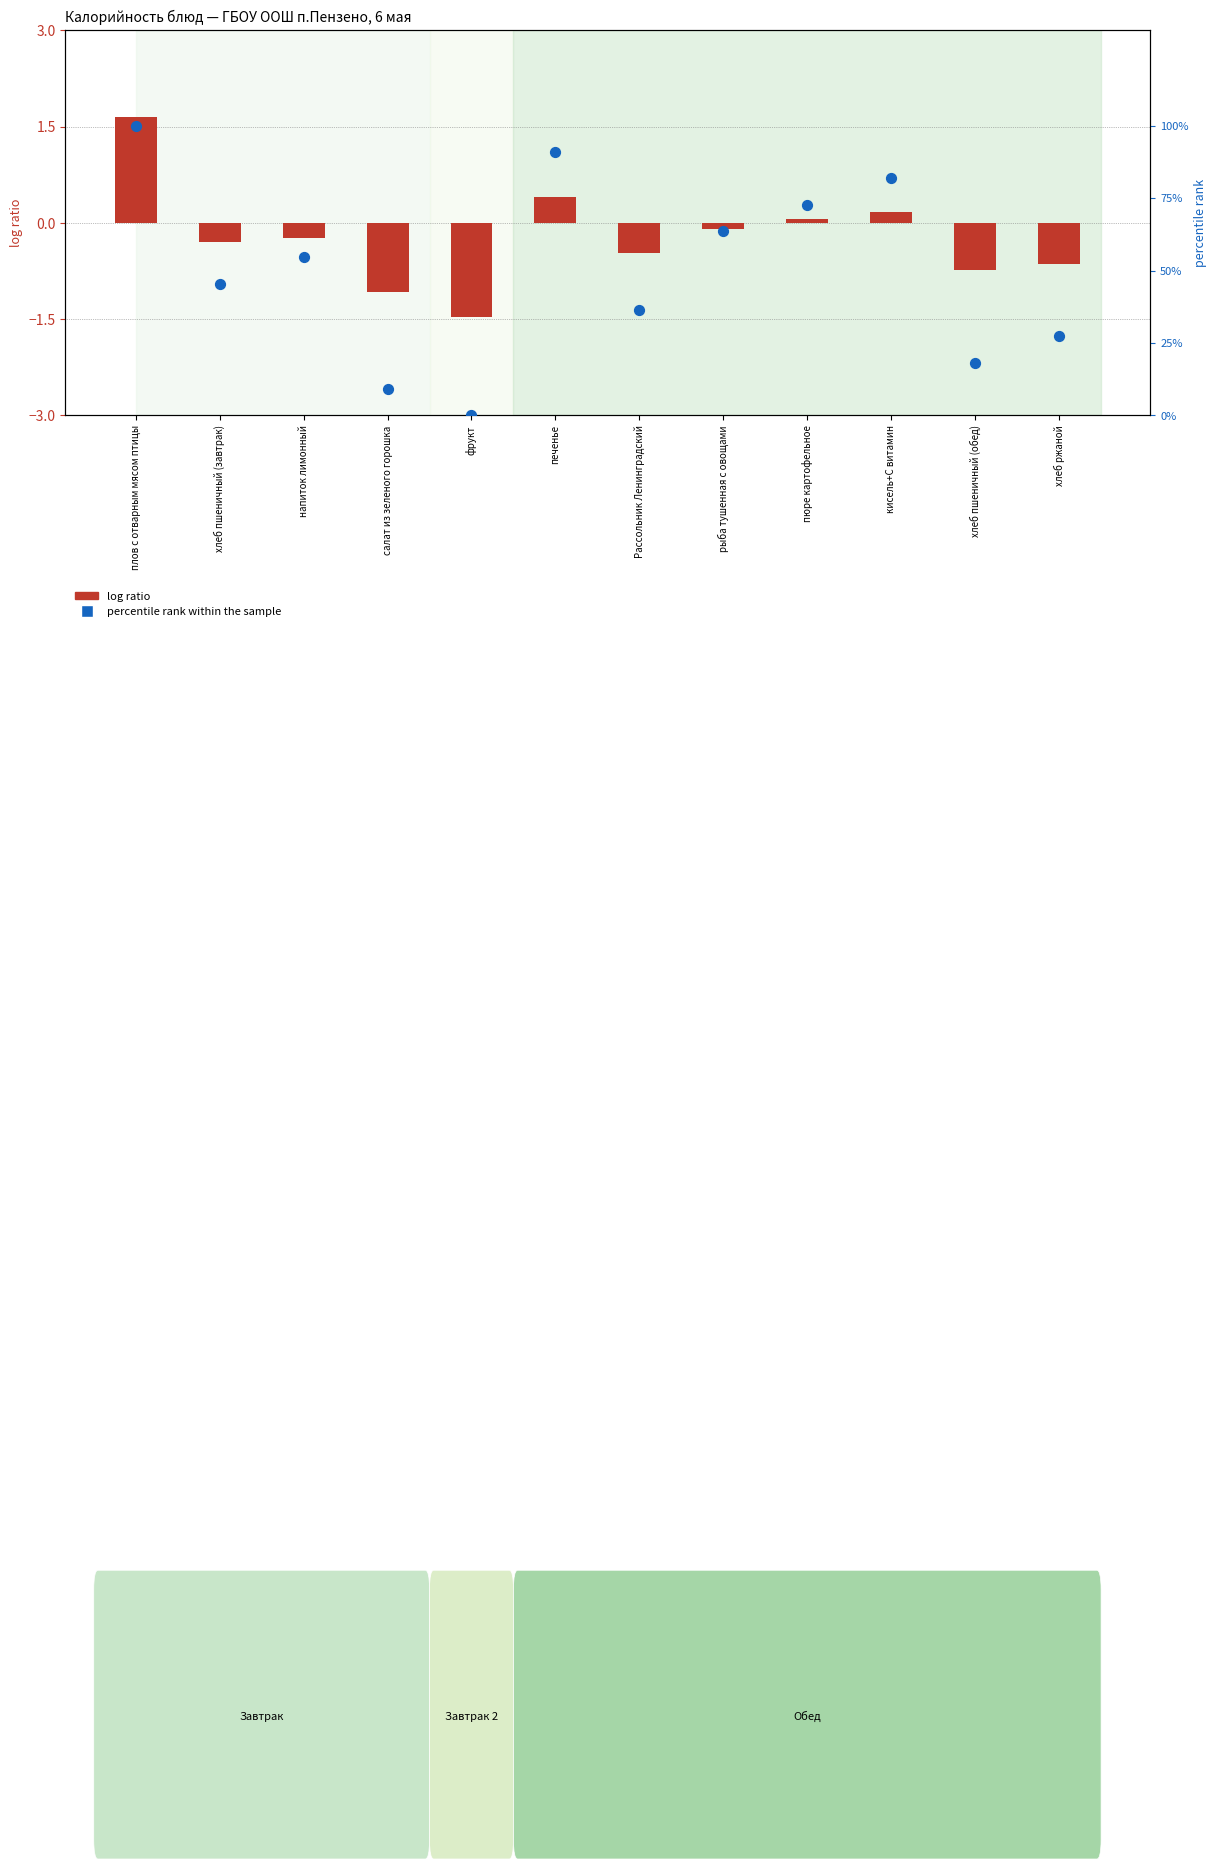

Which series has the largest total across all categories?

percentile rank within the sample